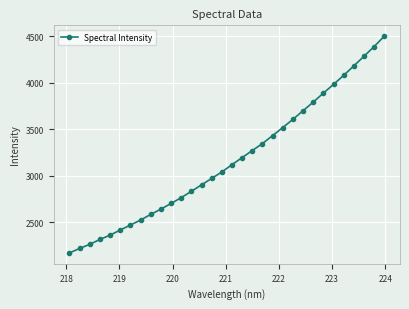

True or false: there are more than 0 points higher than both neighbors.

False